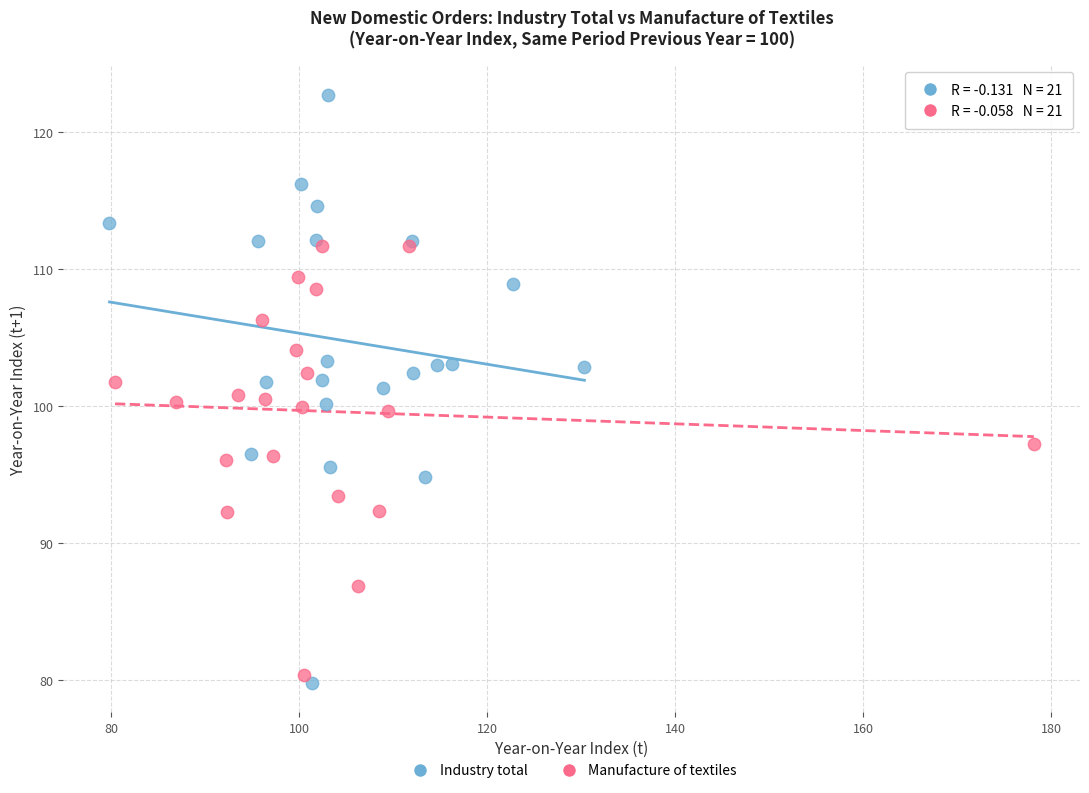

Which series contains the highest Y value?

Industry total